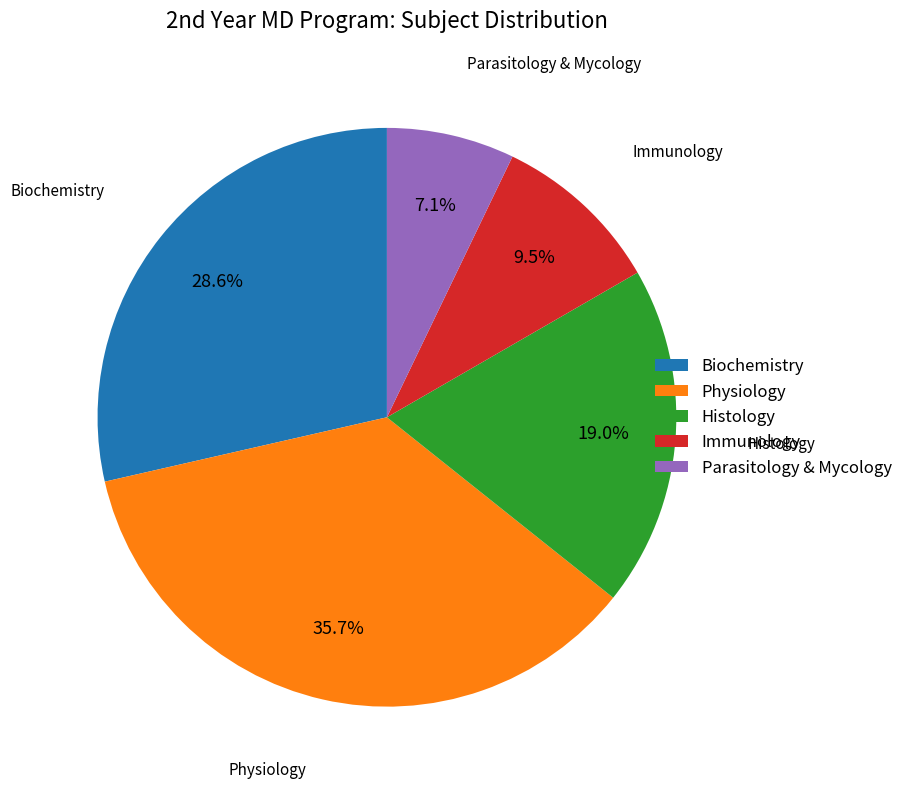

Between Biochemistry and Parasitology & Mycology, which is larger?

Biochemistry